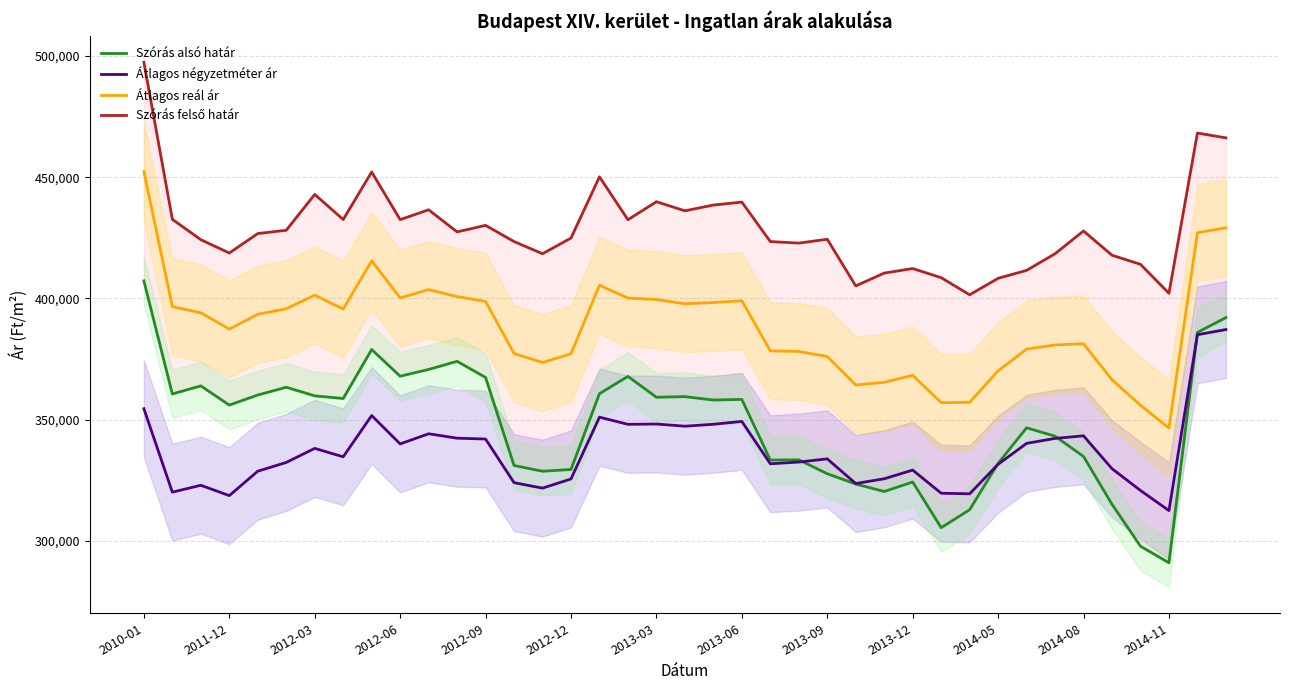

What is the difference between the maximum and minimum values in the Átlagos négyzetméter ár series?

74707